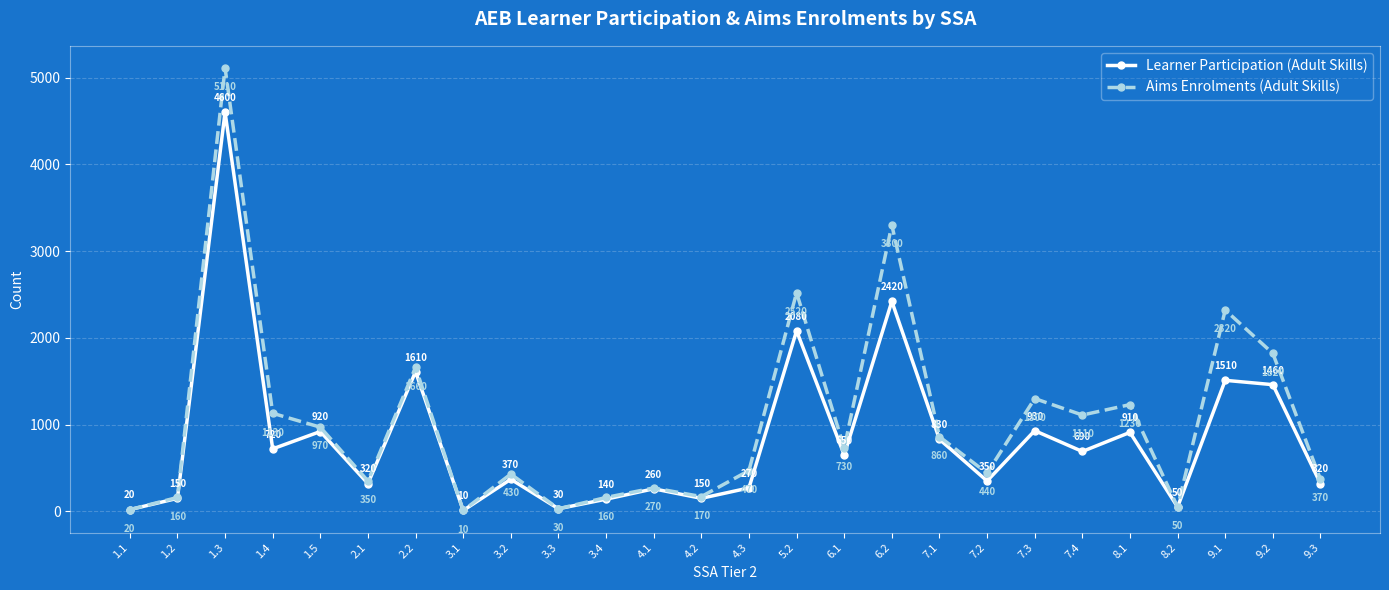

Rank the series at 1.2 from highest to lowest value.

Aims Enrolments (Adult Skills), Learner Participation (Adult Skills)